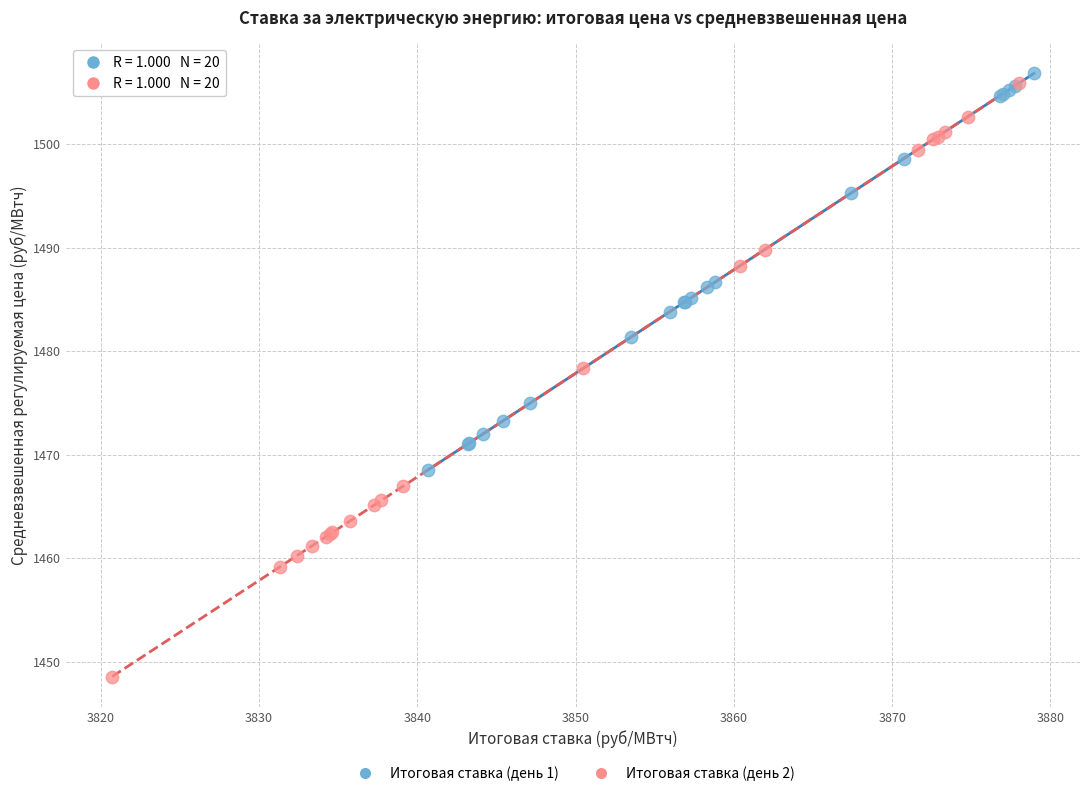

Which series contains the highest Y value?

Итоговая ставка (день 1)